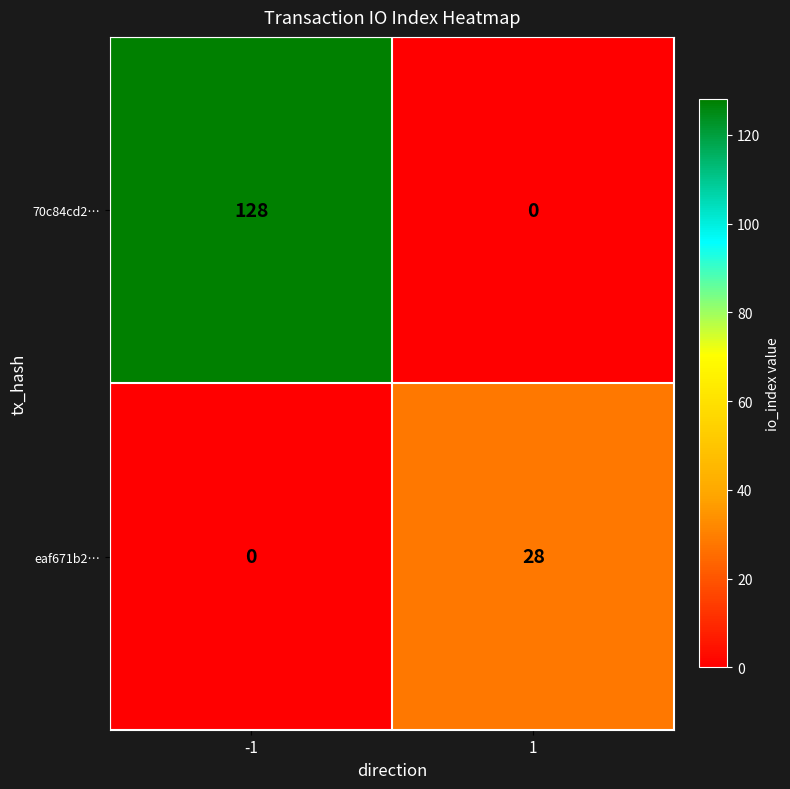

List the series in order of their overall mean, highest first.

70c84cd2…, eaf671b2…